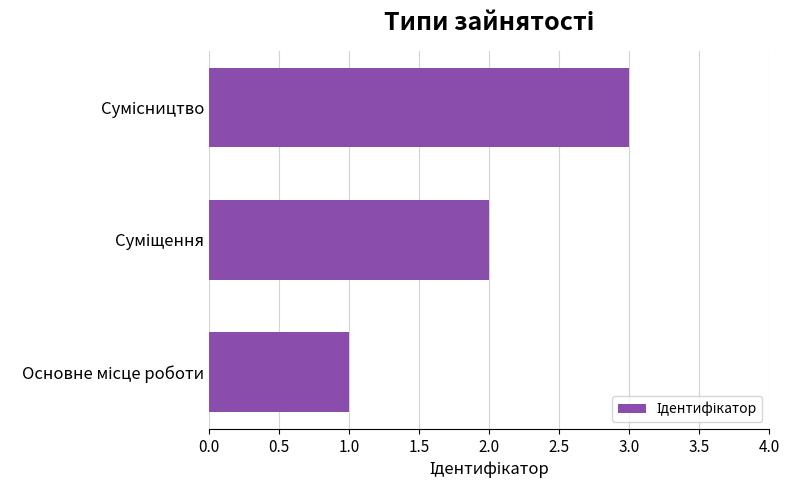

Count the values in the range 1 to 3.

3